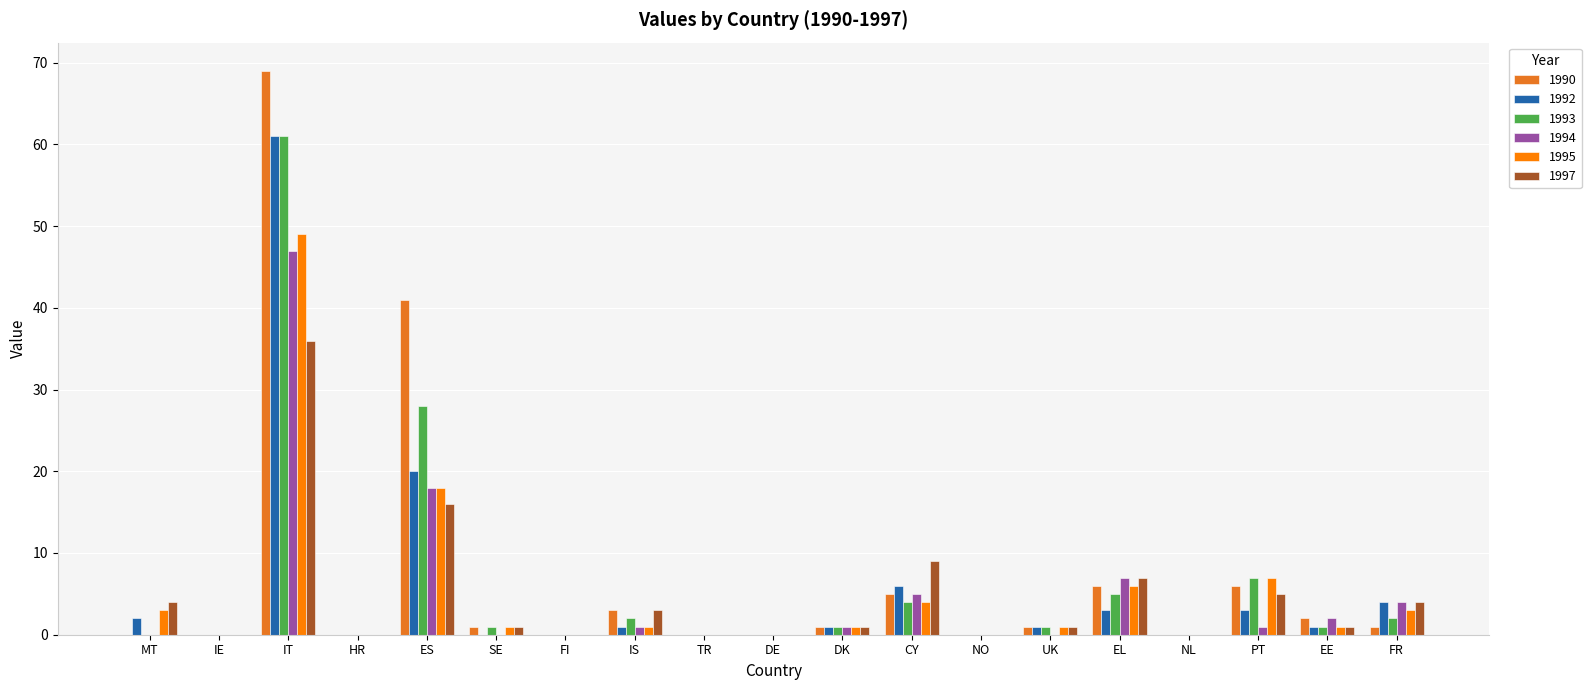

Which label corresponds to the largest value in the chart?

IT